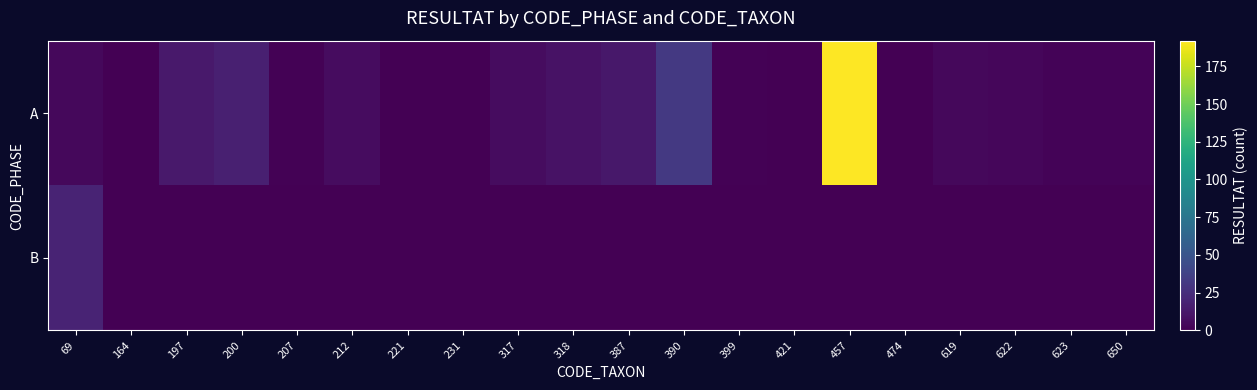

At which category is the sum across all series the highest?

457